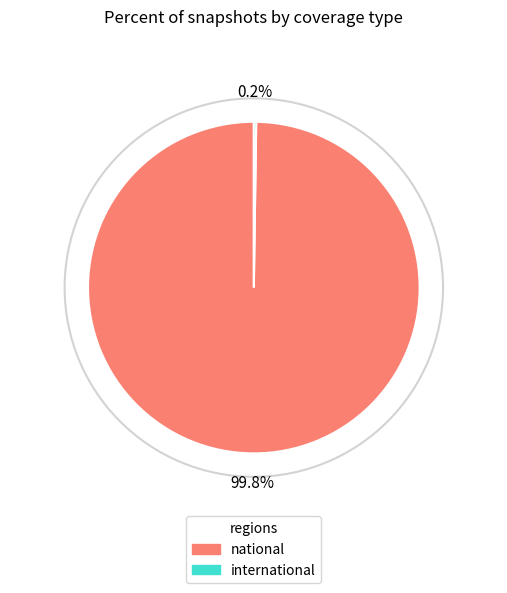

Is there any slice that represents more than half of the pie?

Yes